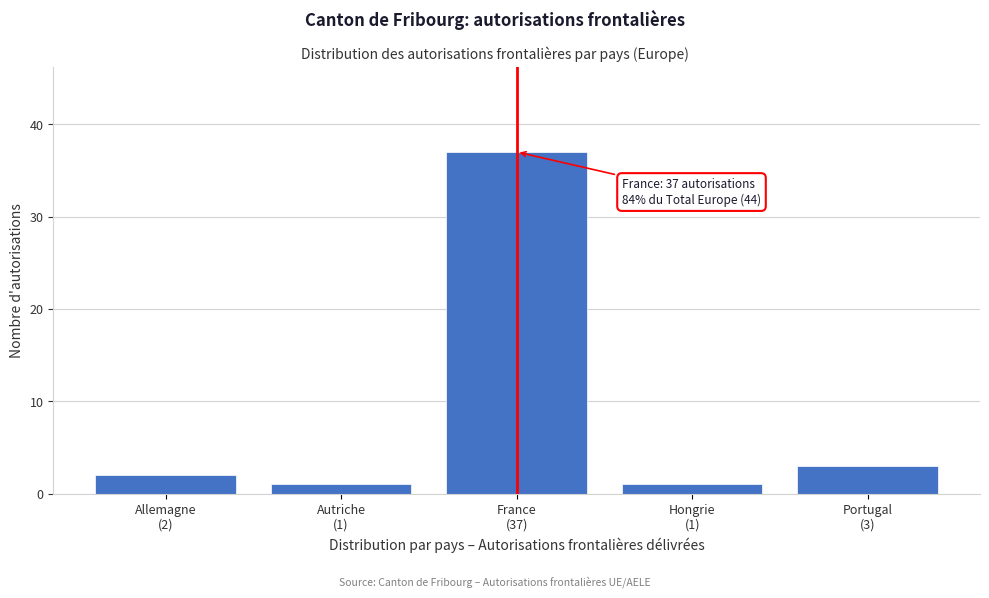

Reading left to right, list all the values displayed in this chart.

2	1	37	1	3